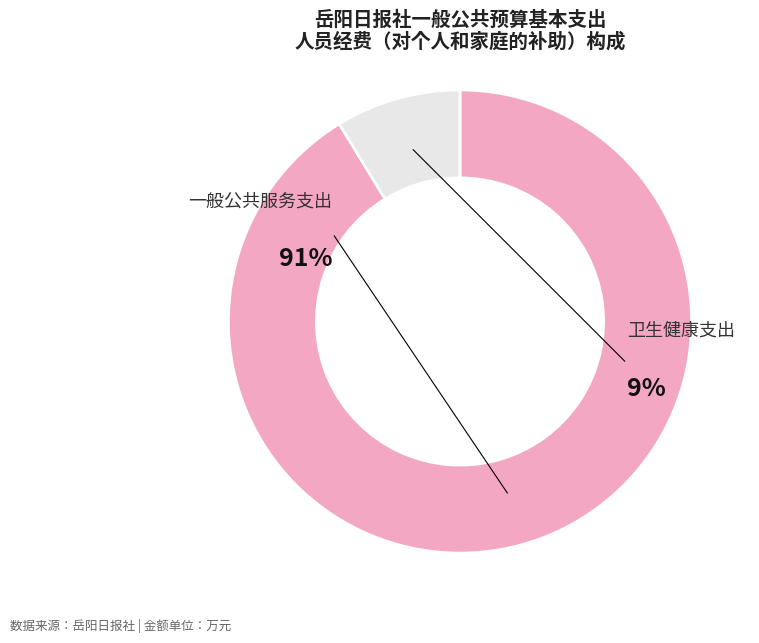

Count the number of slices in the pie.

2